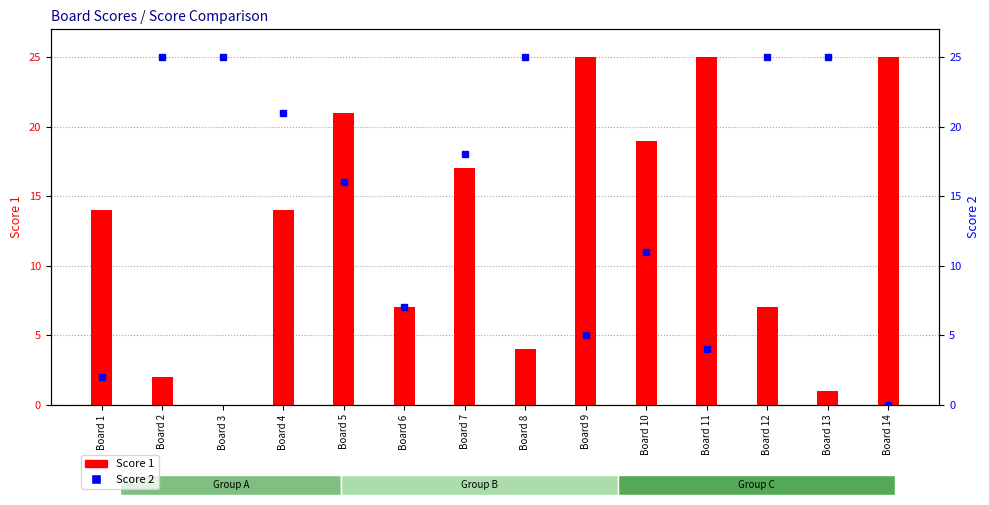

At which category does the chart reach its minimum across all series?

Board 3